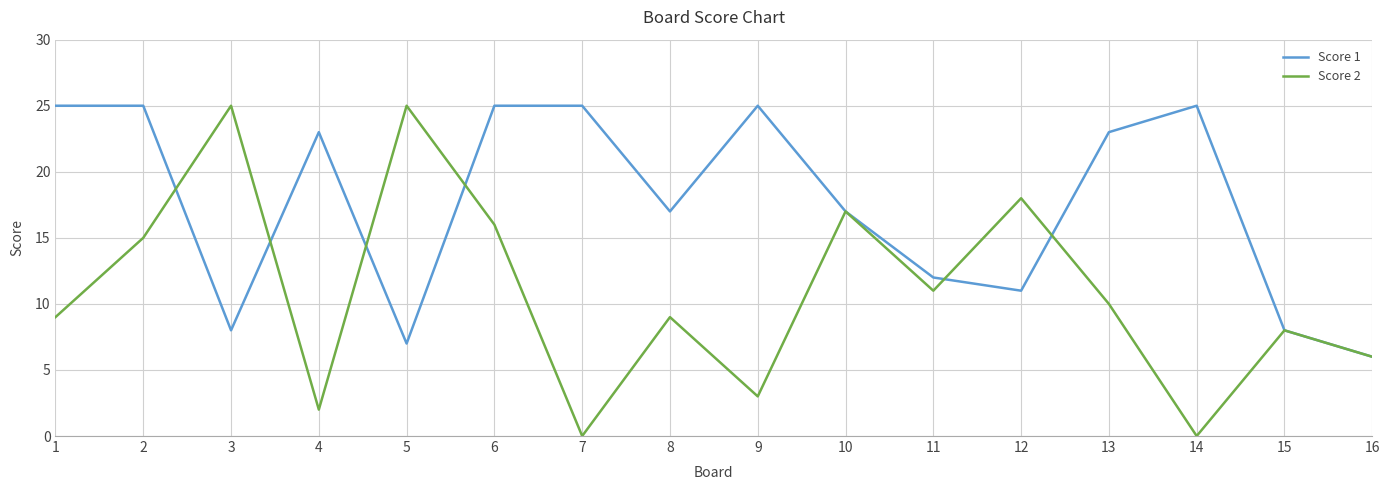

In Score 2, how many points are lower than both neighbors (excluding endpoints)?

5